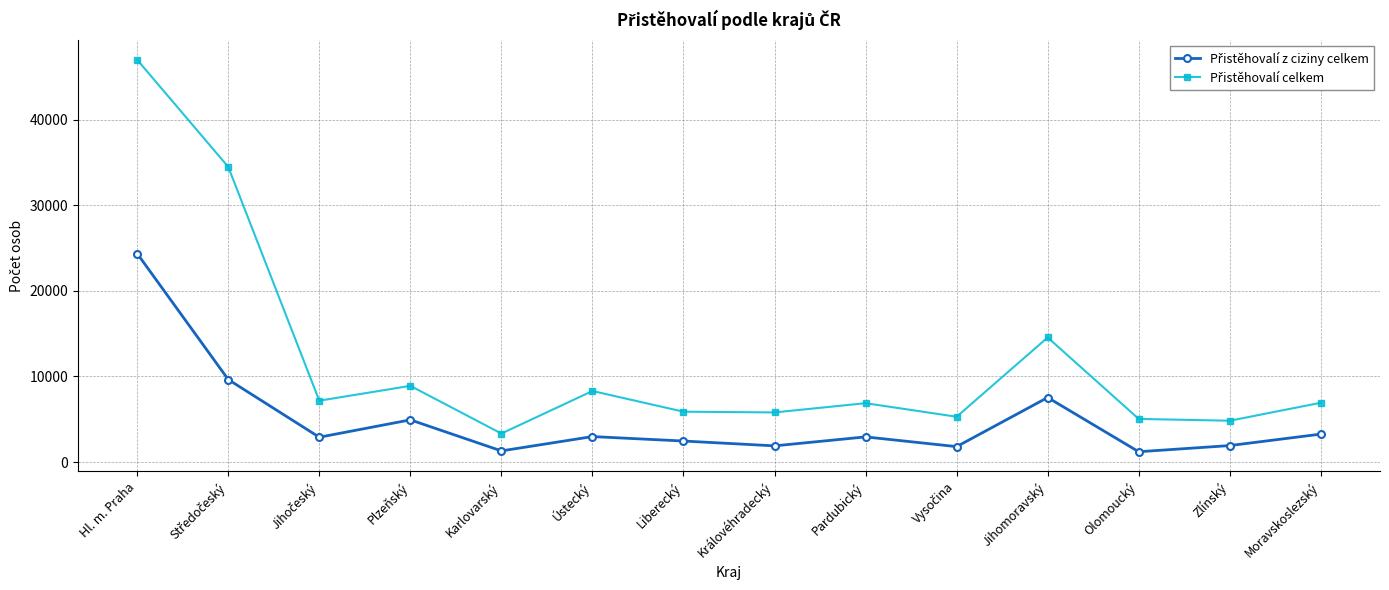

What is the label of the 4th point from the left?

Plzeňský